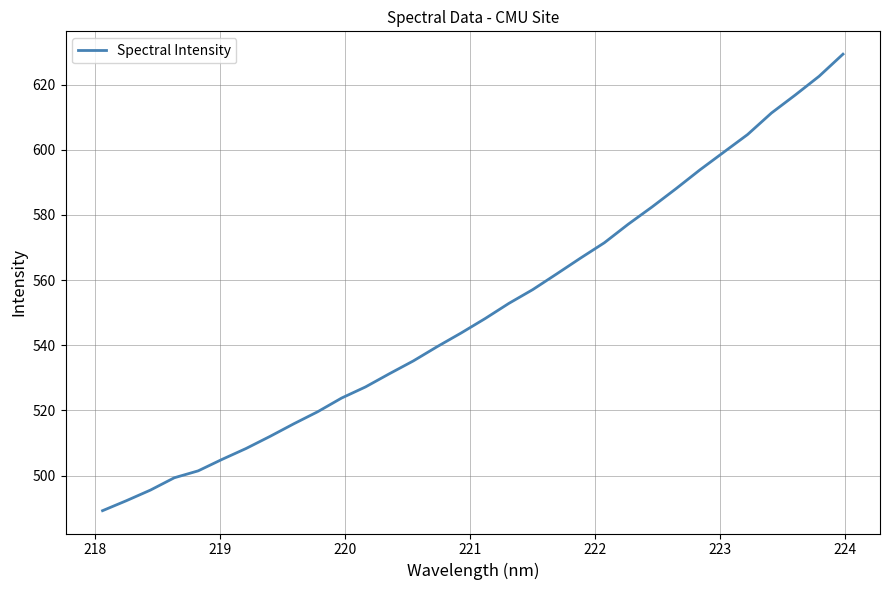

What is the difference between the maximum and minimum values?

140.1